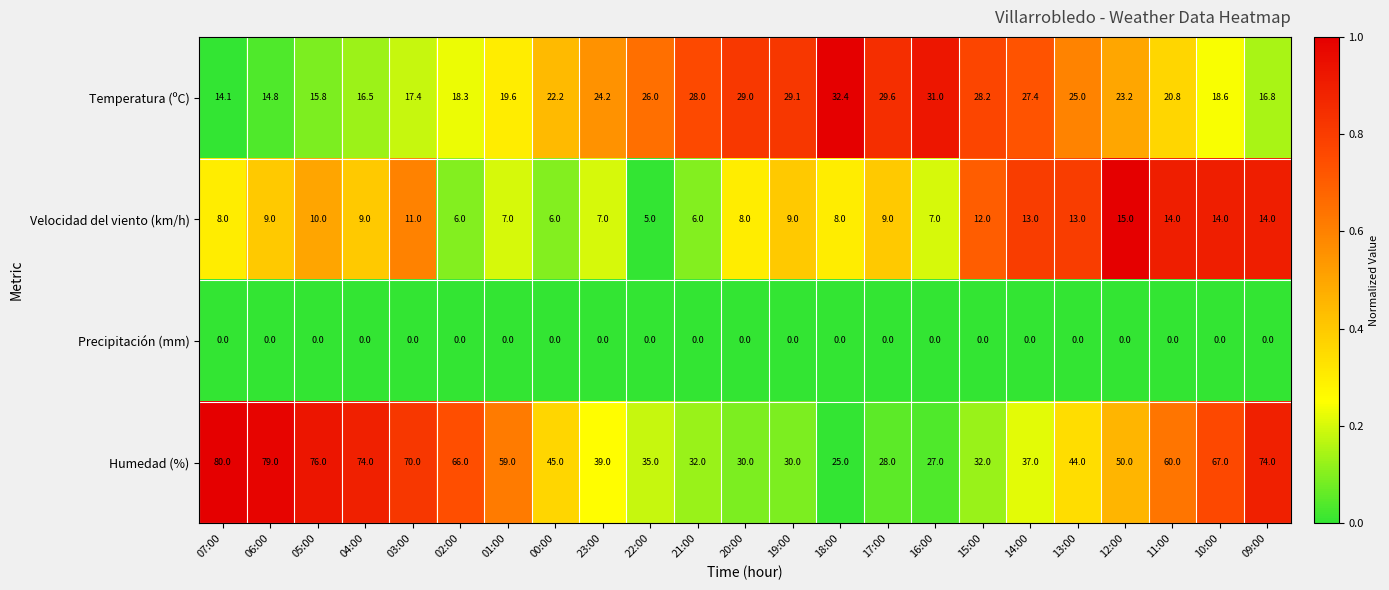

Rank the series by their maximum value, from lowest to highest.

Precipitación (mm), Velocidad del viento (km/h), Temperatura (ºC), Humedad (%)